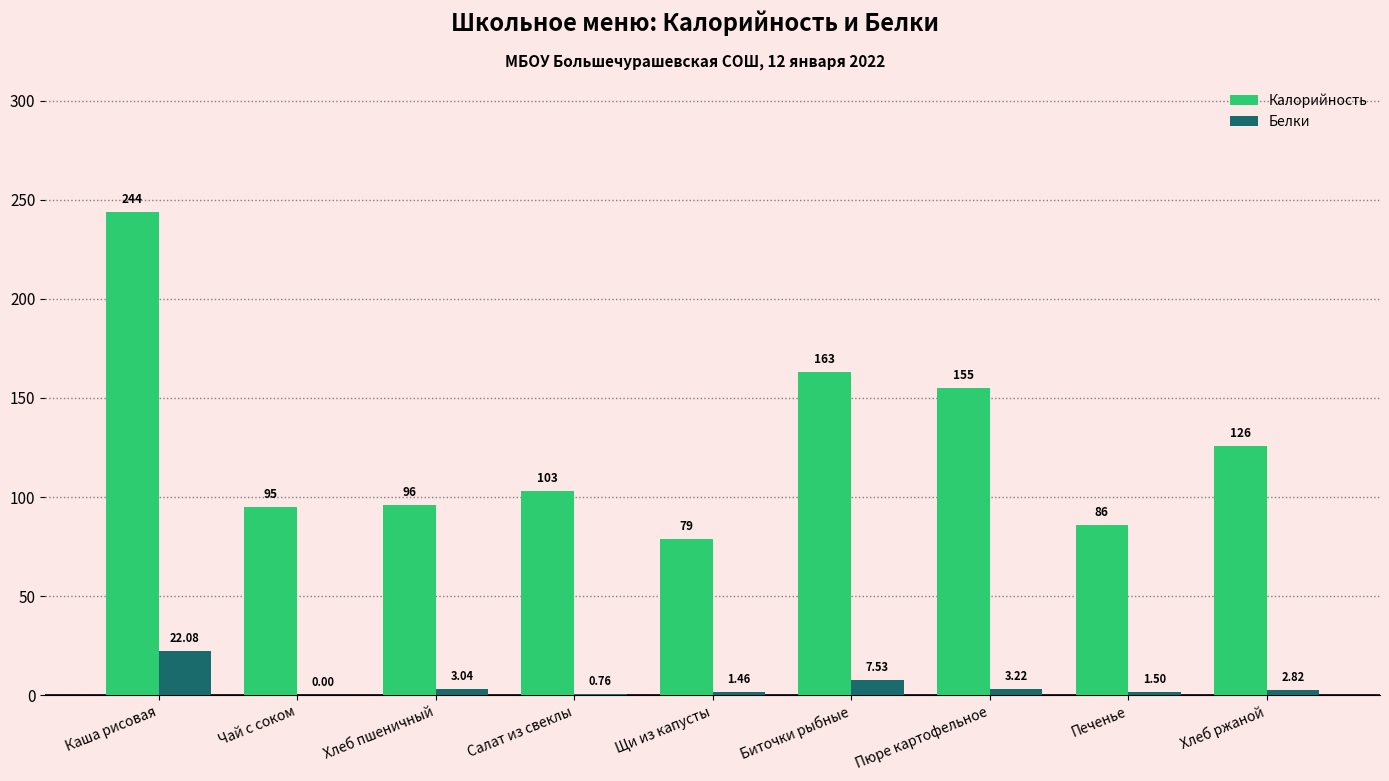

The Белки series shows 33.9 at Каша рисовая. True or false?

False